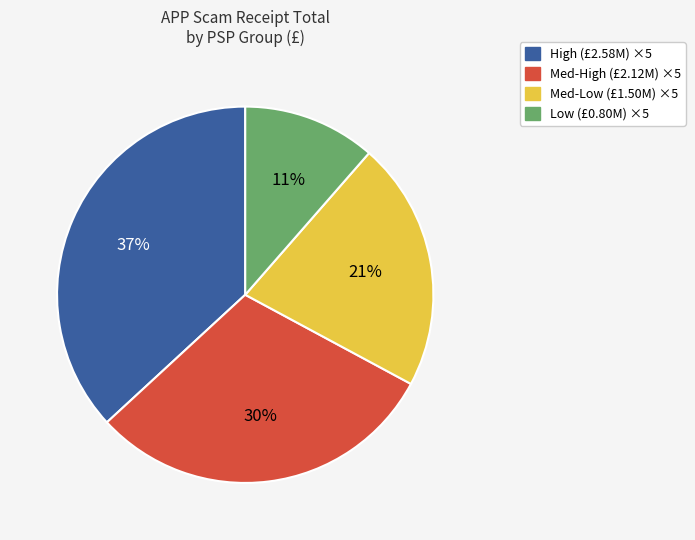

Is there any slice that represents more than half of the pie?

No